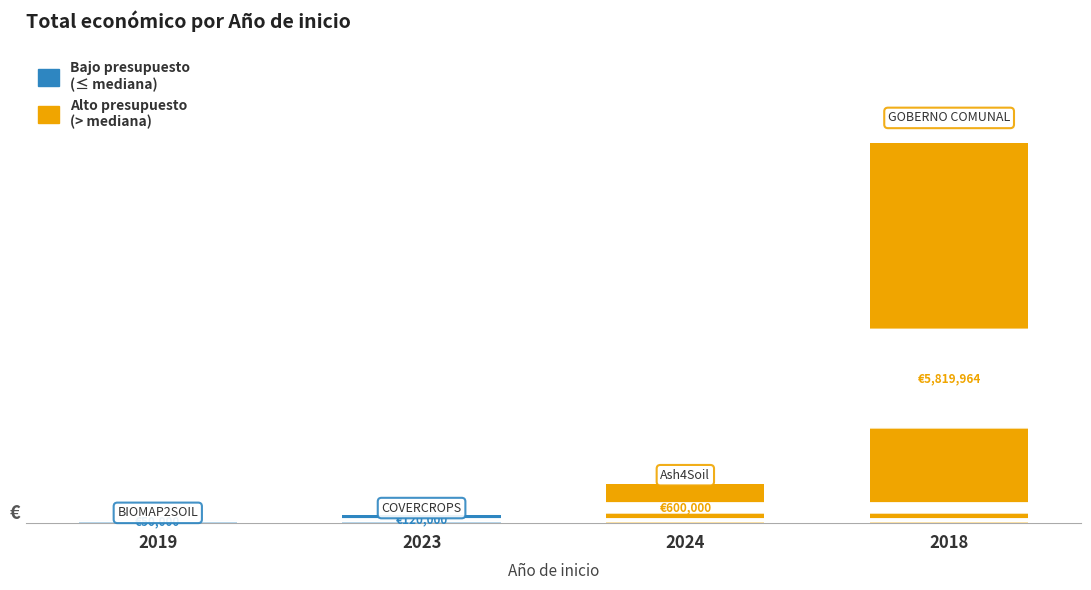

Reading left to right, transcribe all the data shown in this chart.

50000	120000	600000	5819964